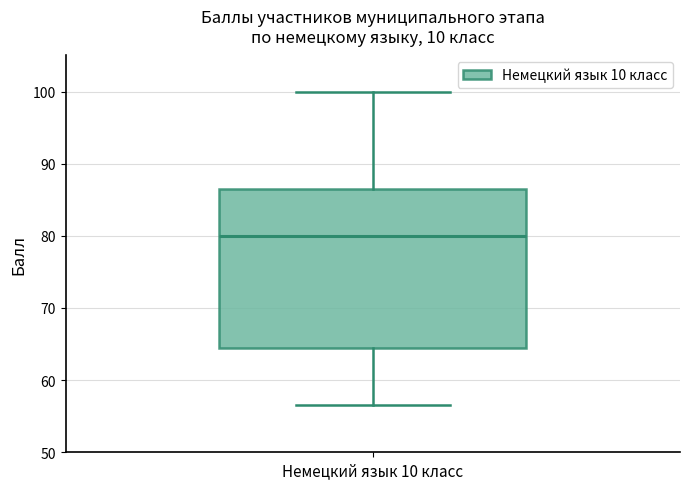

Transcribe this box plot: give where the median line is, the range the box spans, and where the two whiskers end, as read against the y-axis. The values are not printed on the chart, so give them approximately, as read against the axis.

median 80, box 65 to 87, whiskers 57 to 100